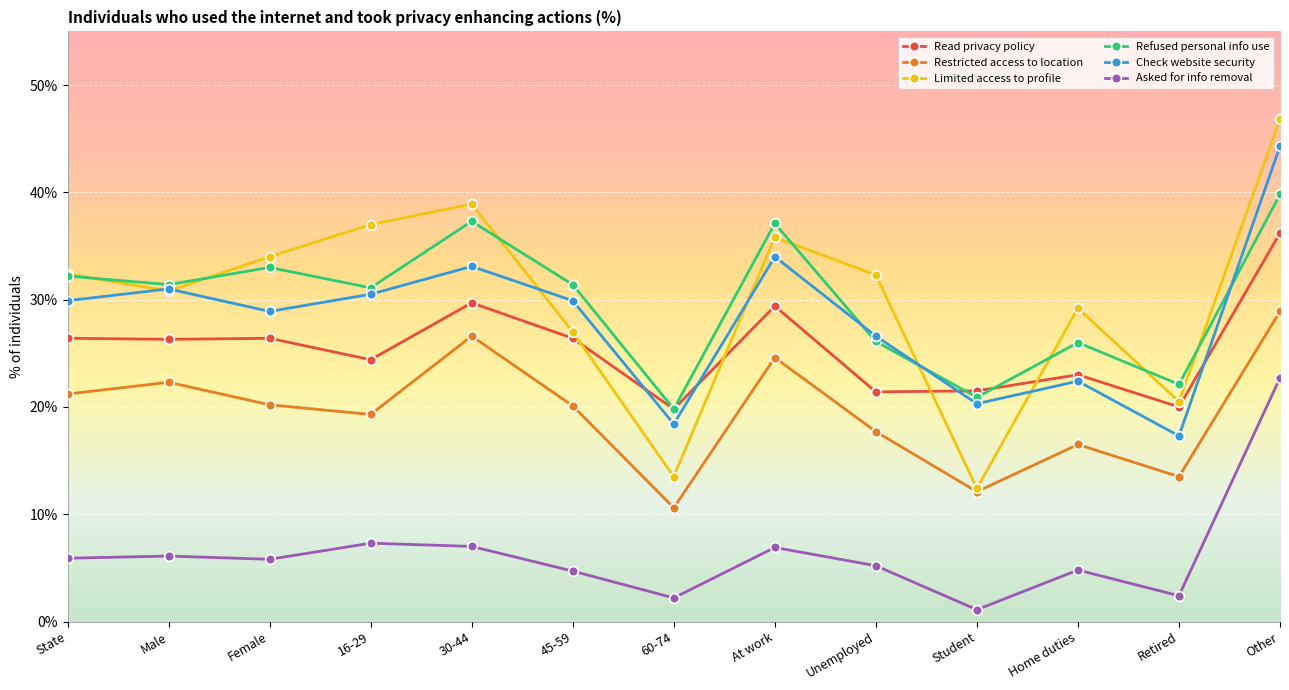

In Check website security, how many points are higher than both neighbors (excluding endpoints)?

4